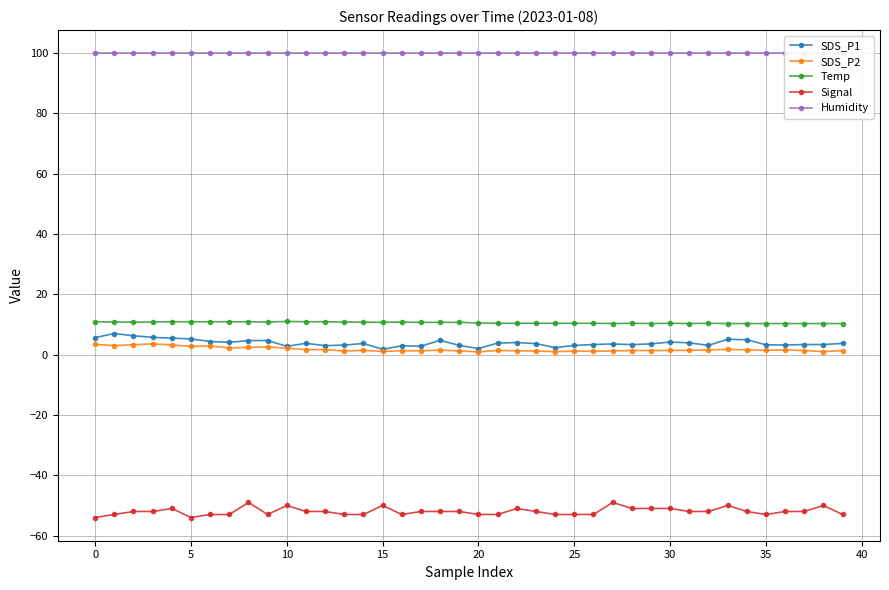

True or false: Temp and SDS_P2 intersect in this chart.

False